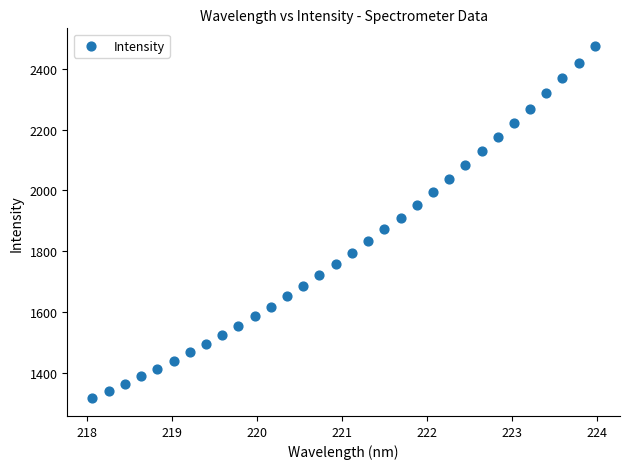

What is the range of Y values (max minus min)?

1158.2